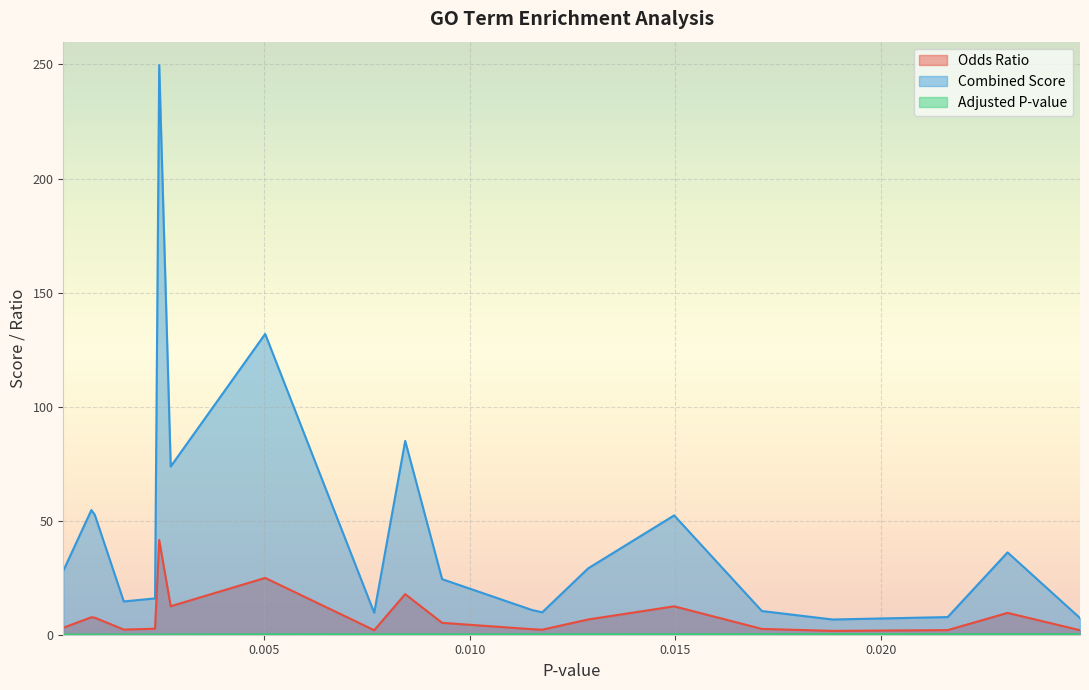

Reading left to right, extract all data points from this chart.

Odds Ratio: 3.1	7.7	7.5	2.3	2.6	41.5	12.5	24.9	2.0	17.8	5.2	2.4	2.2	6.7	12.5	2.6	1.7	2.0	9.6	2.0
Combined Score: 28.0	54.7	52.6	14.6	15.9	249.7	73.8	131.9	9.6	85.0	24.4	10.8	9.8	29.1	52.3	10.4	6.7	7.7	36.1	7.3
Adjusted P-value: 0.0	0.0	0.0	0.1	0.1	0.1	0.1	0.1	0.1	0.1	0.1	0.2	0.2	0.2	0.2	0.2	0.2	0.2	0.2	0.2